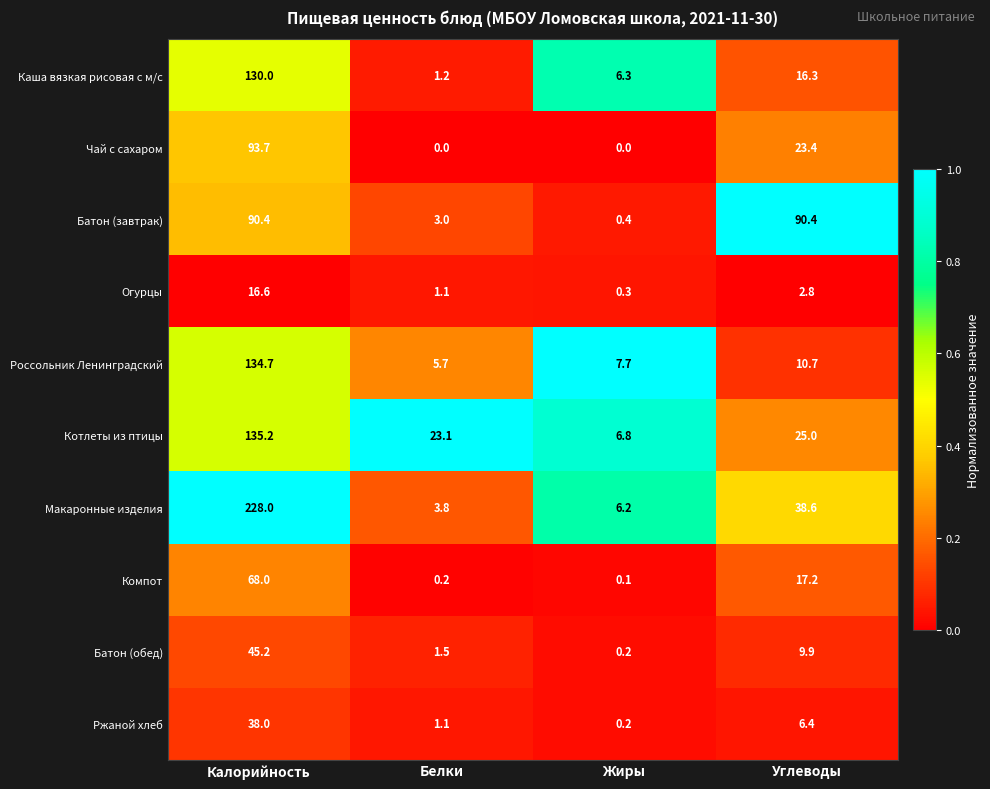

Is it true that Ржаной хлеб equals 53.2 at Калорийность?

False